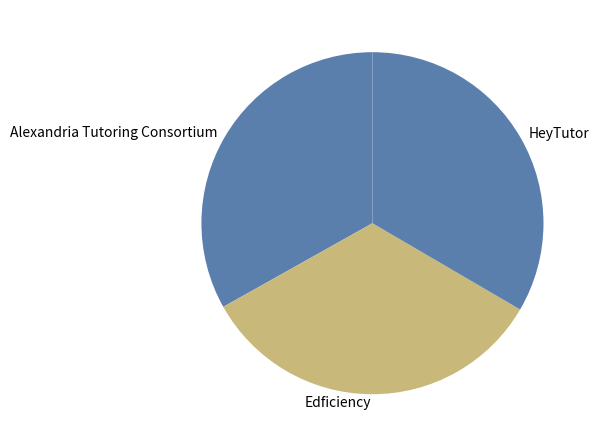

Combined, do Alexandria Tutoring Consortium and HeyTutor account for over 50%?

Yes